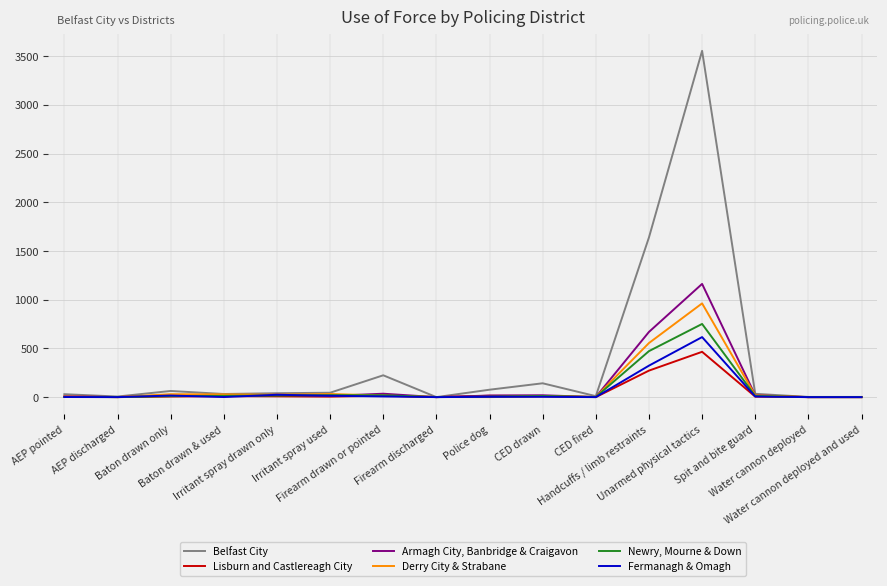

How many lines are shown in the chart?

6